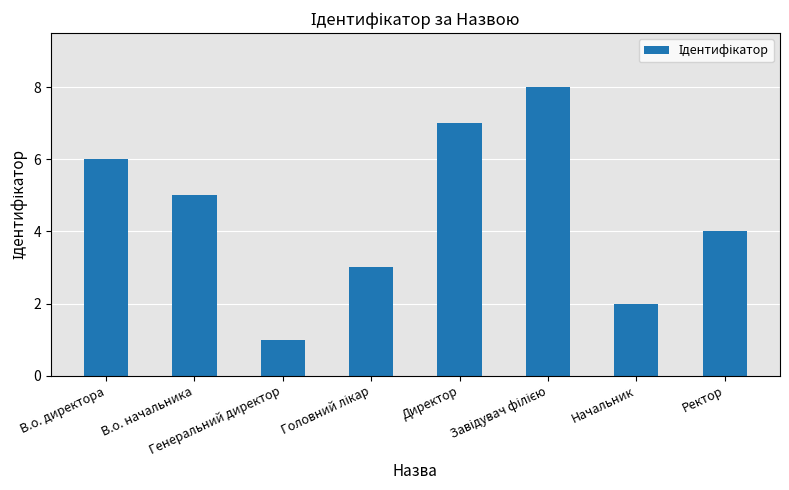

Reading left to right, extract all data points from this chart.

6	5	1	3	7	8	2	4